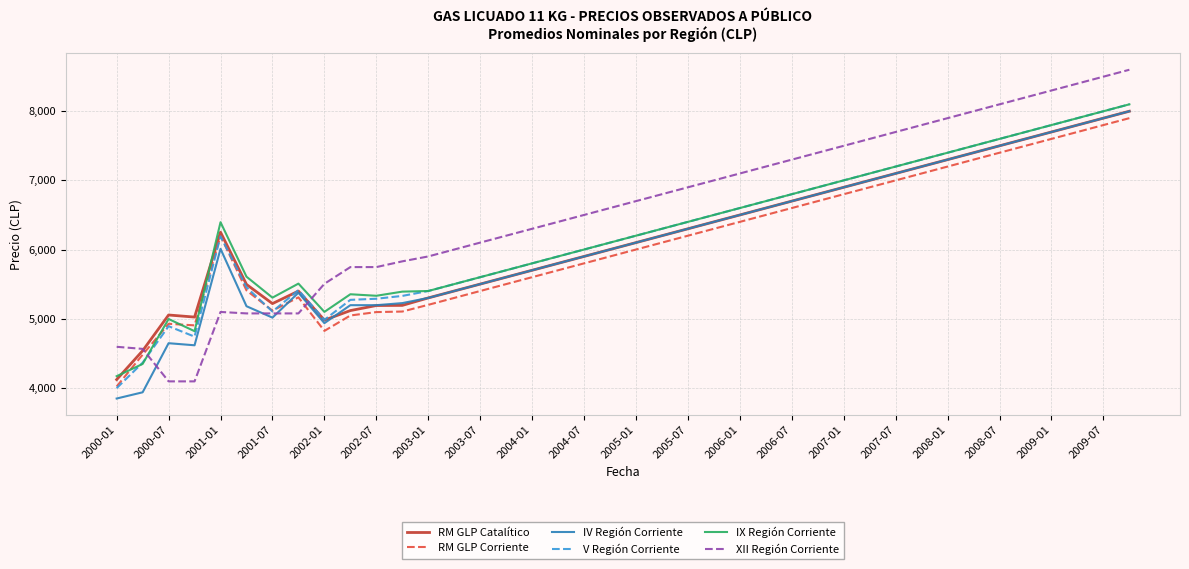

After their last crossing, which series has the higher values: V Región Corriente or RM GLP Corriente?

V Región Corriente